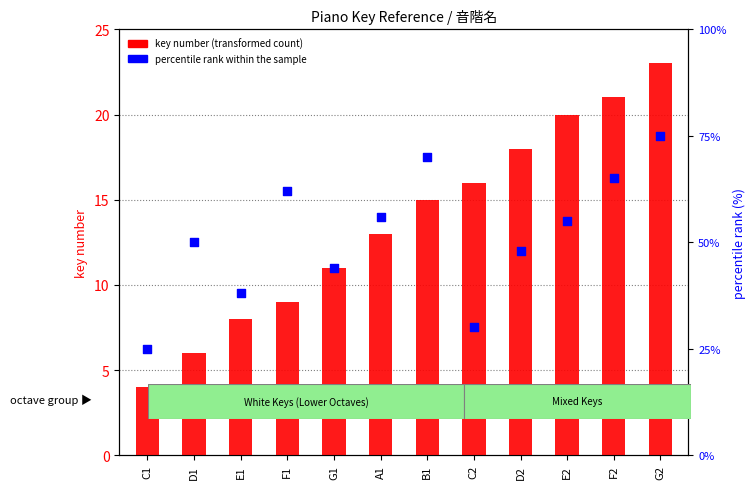

At how many categories does at least one series exceed 56?

4